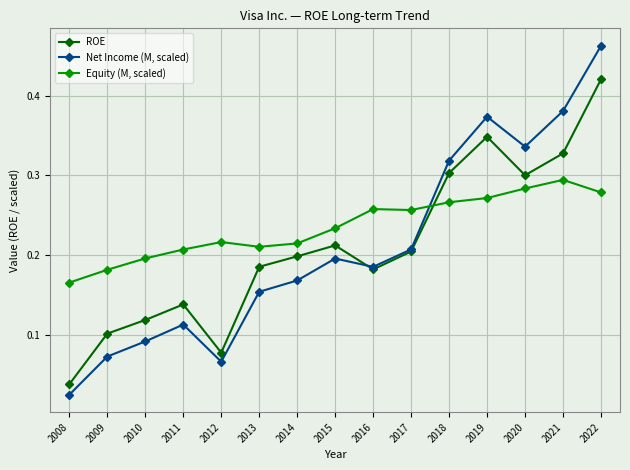

Which series changed the most between 2011 and 2021?

Net Income (M, scaled)